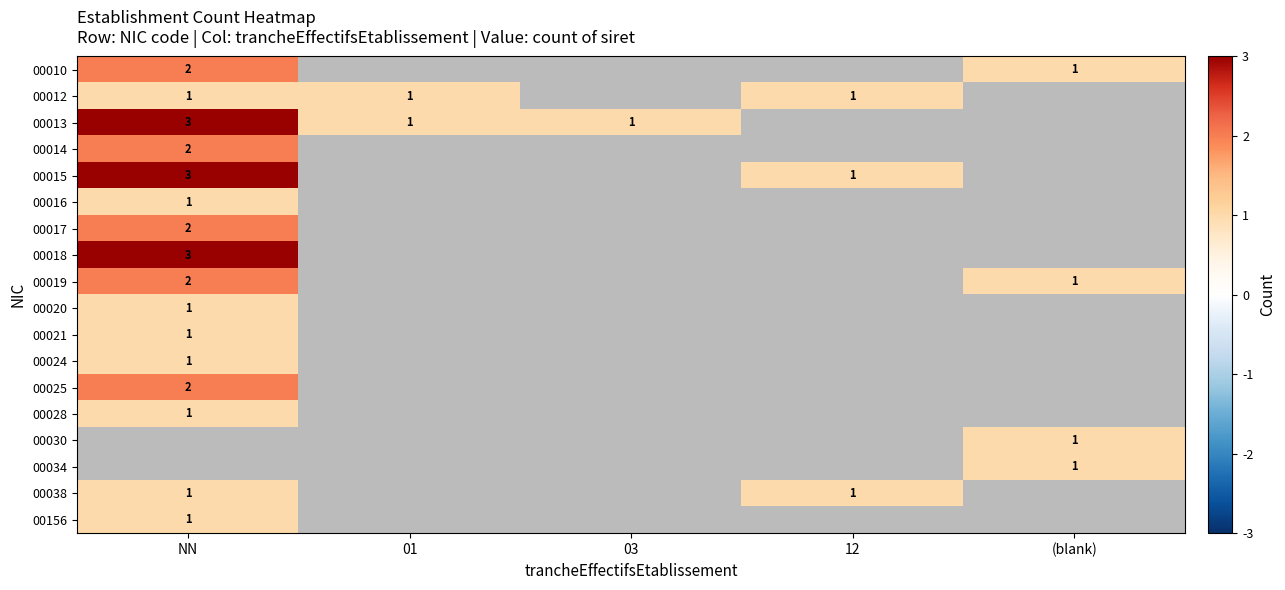

Count the number of data series in this chart.

18